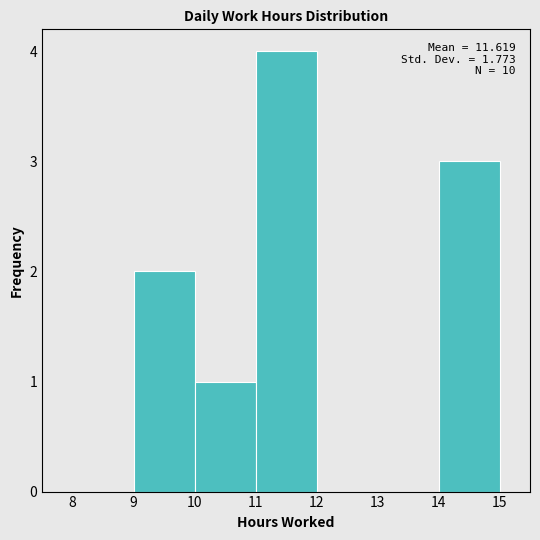

Over which range of the x-axis is the bar tallest?

11 to 12